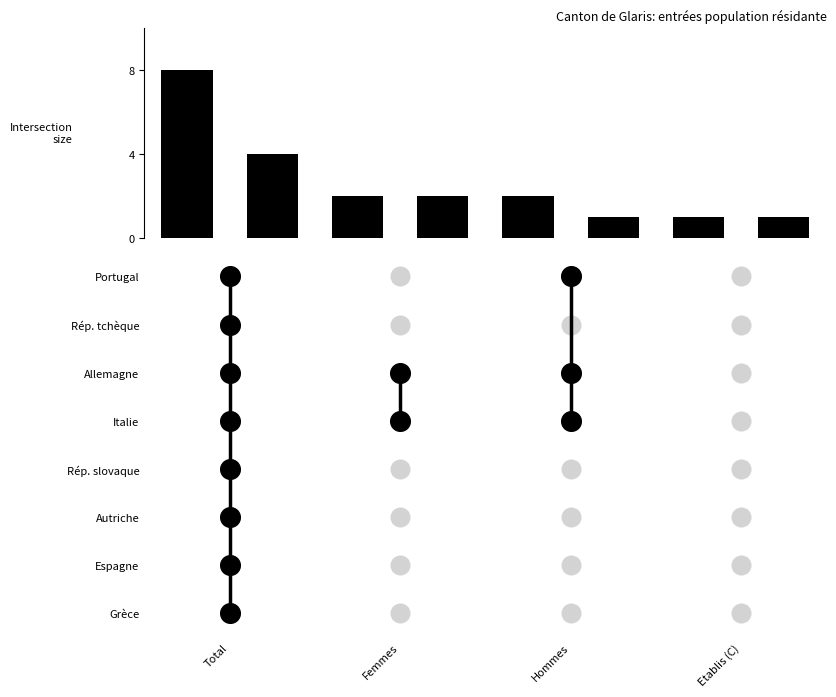

What is the difference between the maximum and minimum values?

7